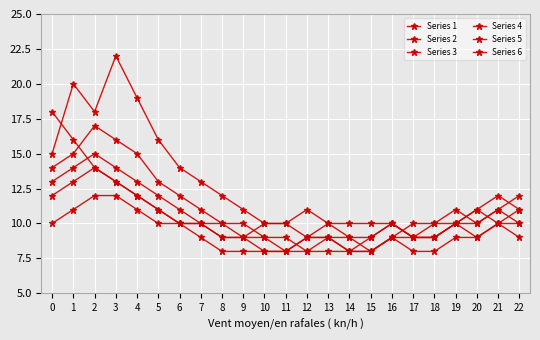

Is it true that Series 2 equals 5 at 7?

False